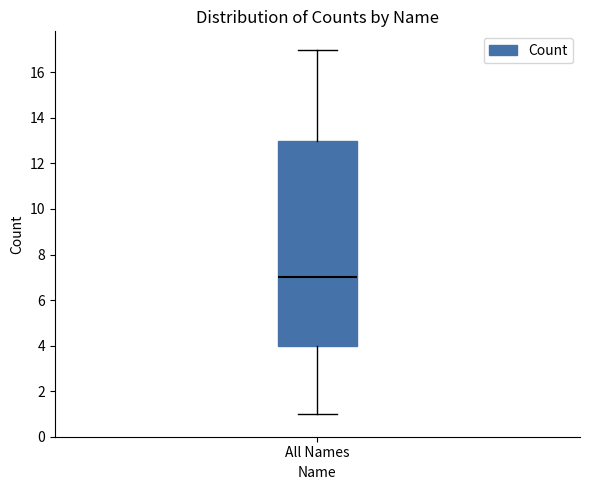

Where does the lower whisker of the box for All Names end on the y-axis? The values are not printed on the chart, so give them approximately, as read against the axis.

1